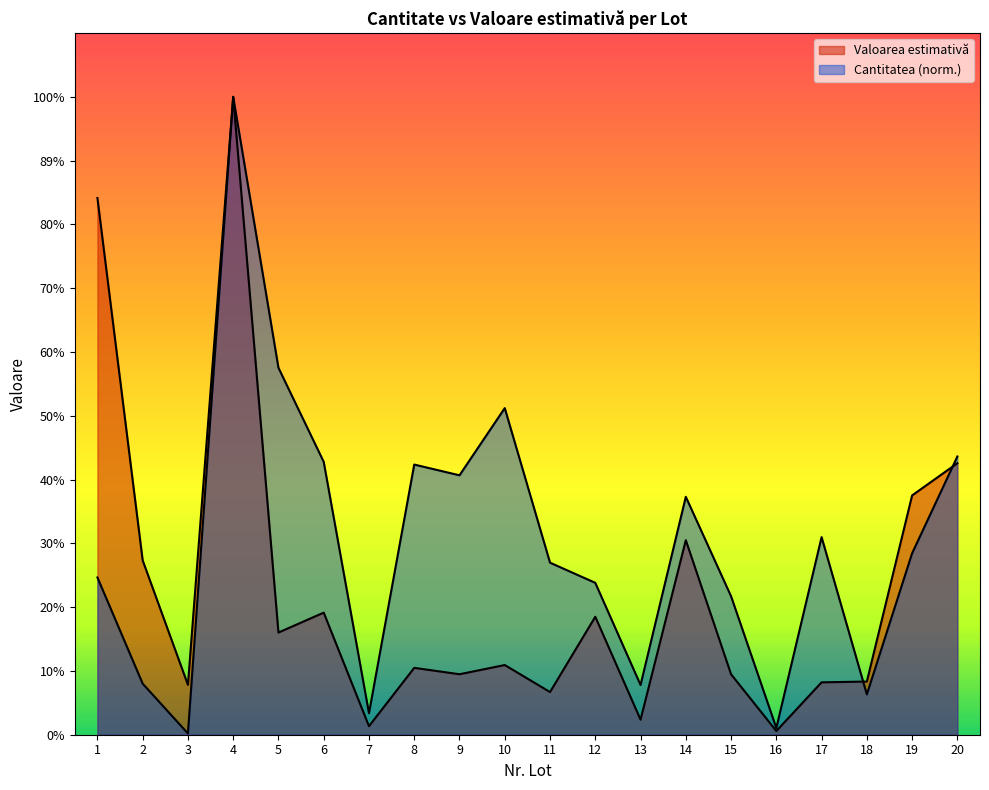

The value of Valoarea estimativă at 19 is 43156.8. True or false?

True